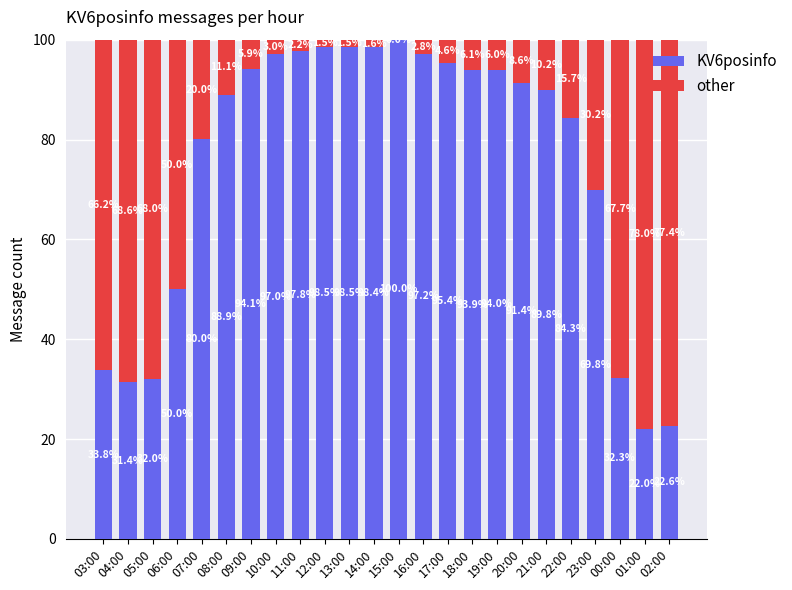

What is the total value across all series at 12:00?

100.0